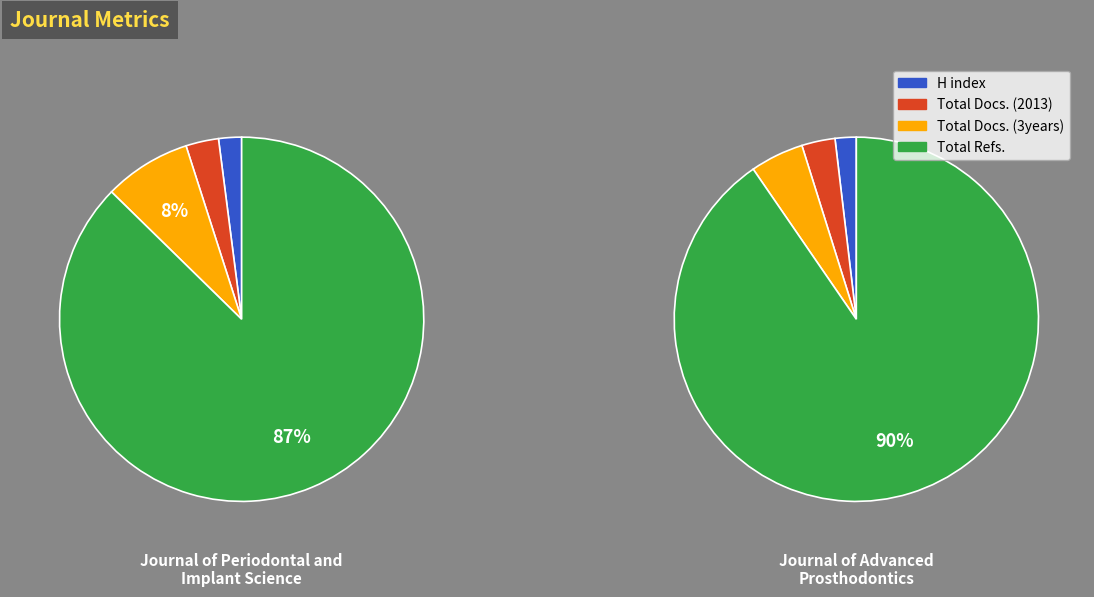

To the nearest percent, what portion does Journal of Periodontal and Implant Science represent?

41%